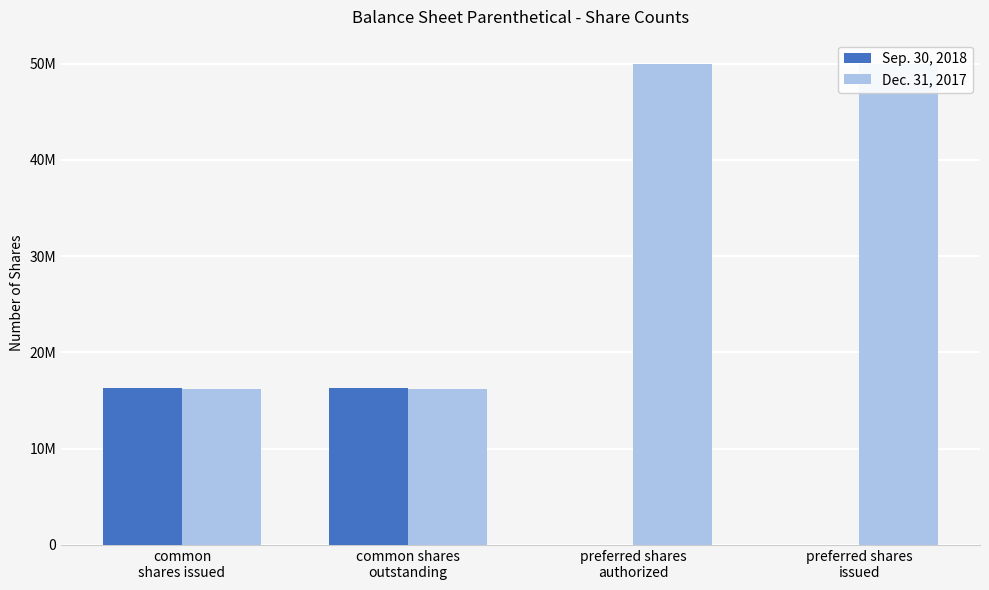

At how many categories does at least one series exceed 8436354?

4